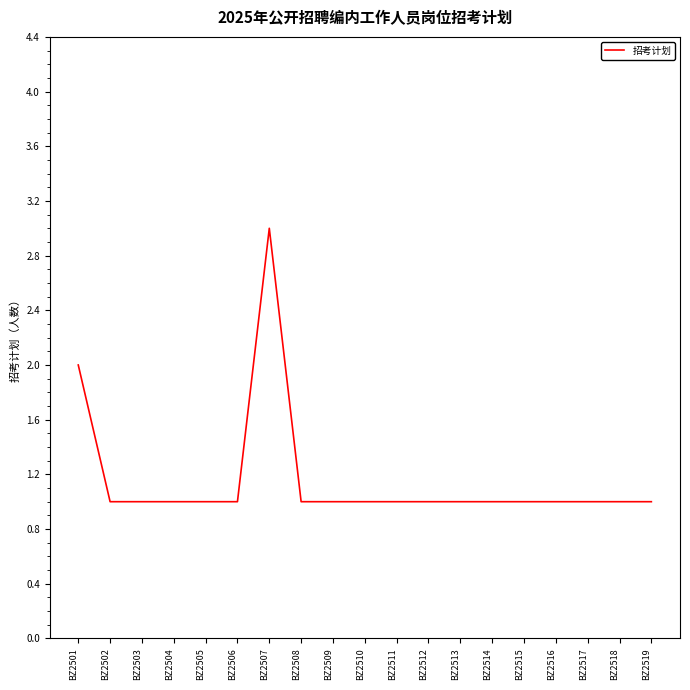

Is this an area chart (filled region under the line)?

No